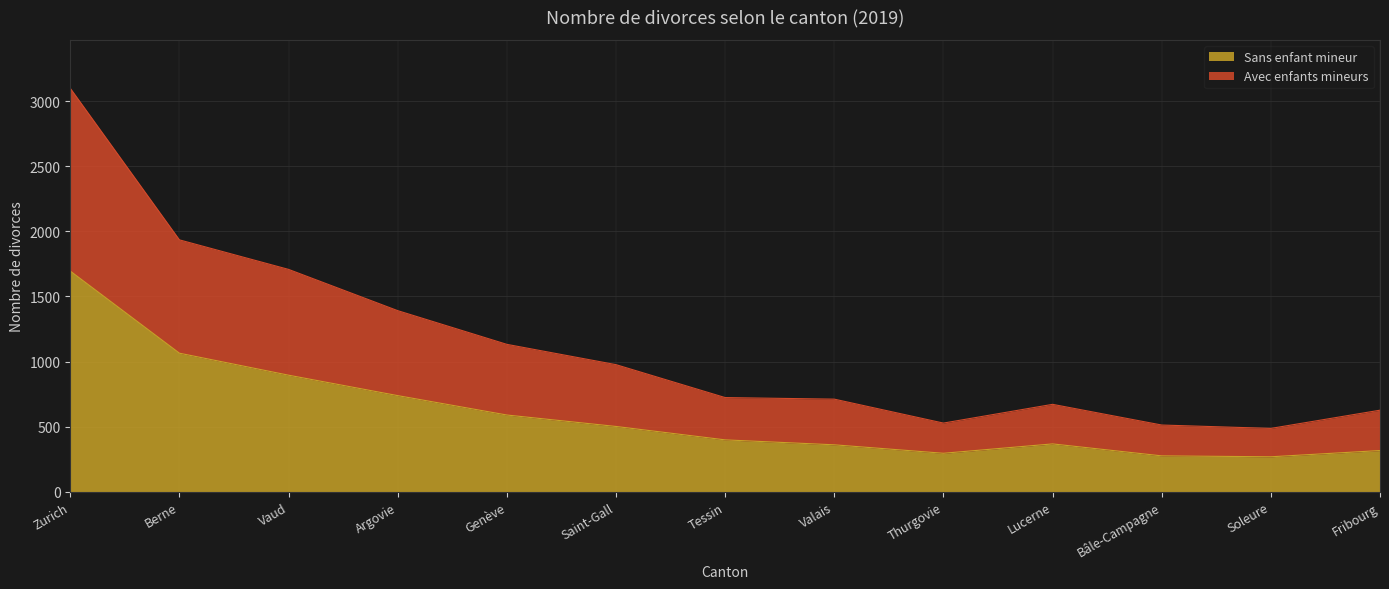

What is the difference between the second highest and second lowest values in the Sans enfant mineur series?

789